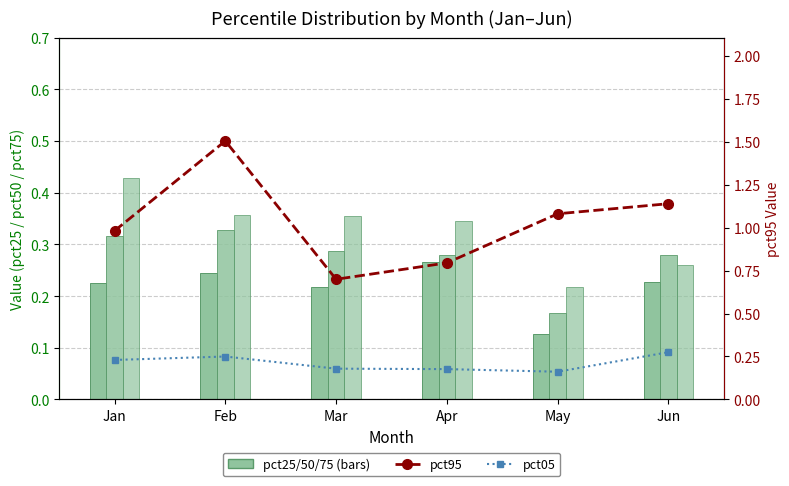

What is the sum of the pct50 values at Apr and Feb?

0.6